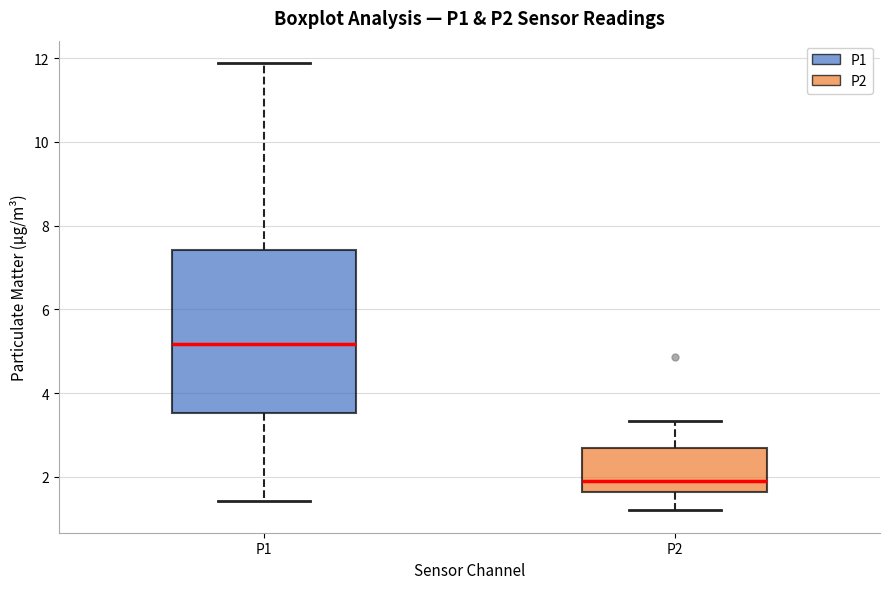

Reading left to right, read every box against the y-axis: the position of its median line, the range the box covers, and the ends of its whiskers. The values are not printed on the chart, so give them approximately, as read against the axis.

P1: median 5.2, box 3.6 to 7.4, whiskers 1.4 to 11.8
P2: median 1.8, box 1.6 to 2.6, whiskers 1.2 to 3.4